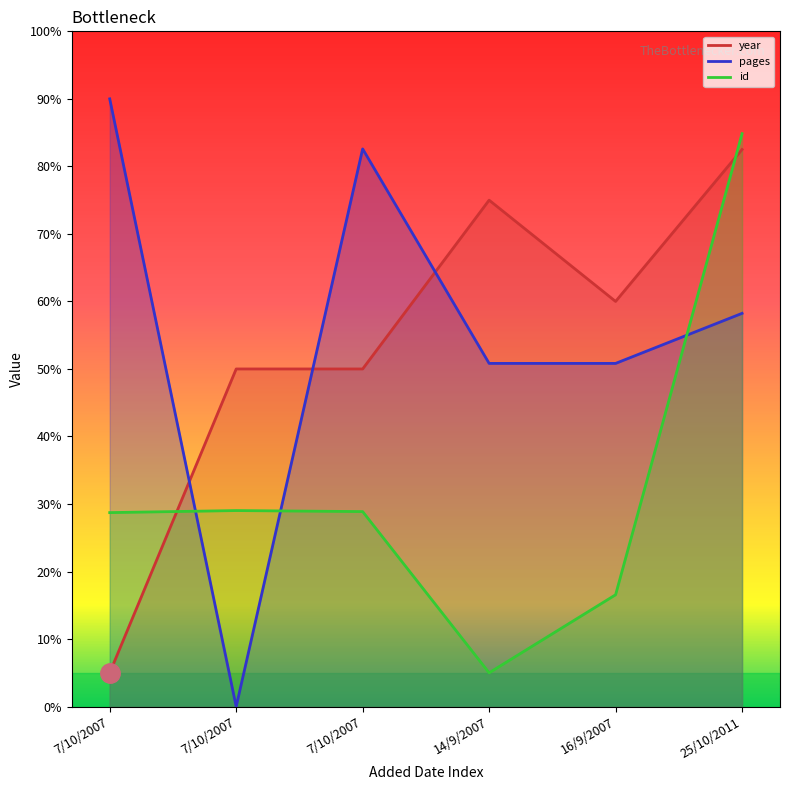

How many values in the pages series are below 58?

3